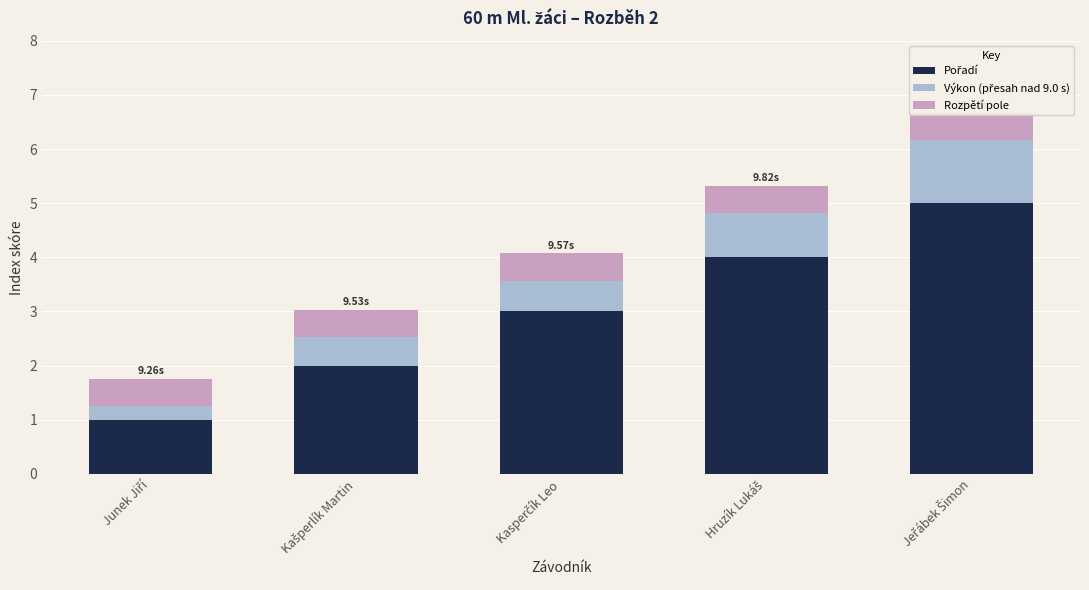

True or false: Výkon (přesah nad 9.0 s) has a value of 2.1 at Jeřábek Šimon.

False